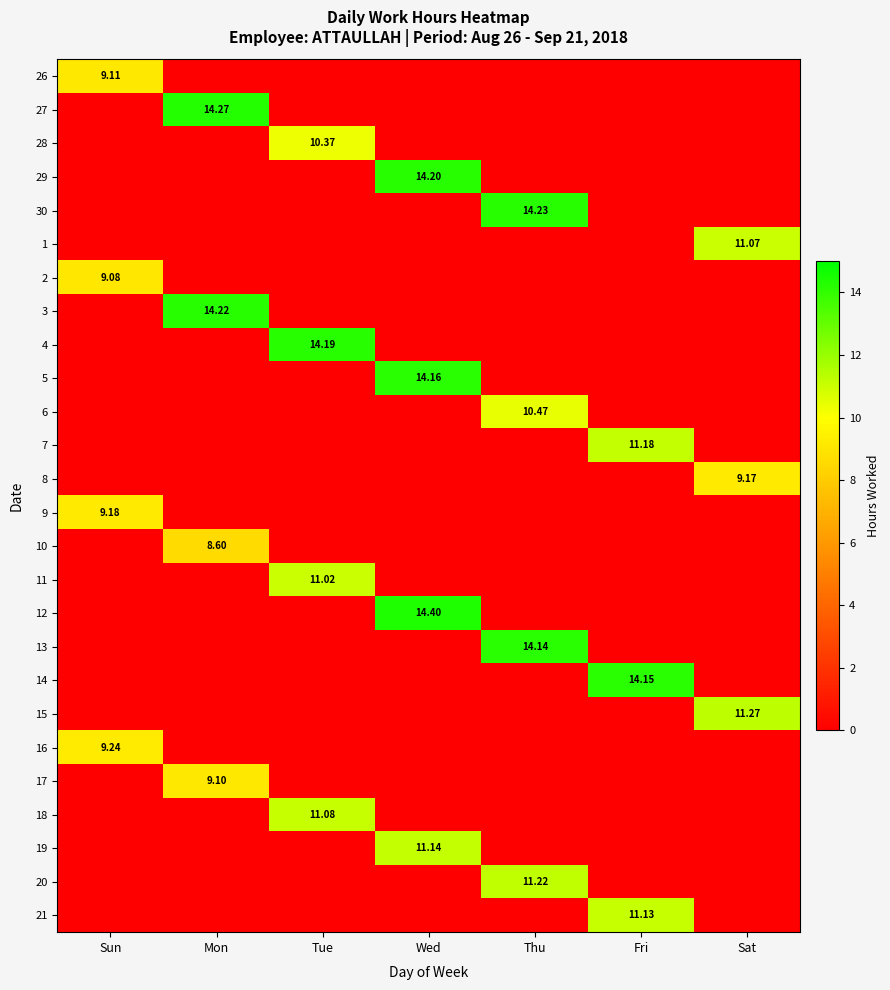

List the series in order of their peak value, lowest first.

10, 2, 17, 26, 8, 9, 16, 28, 6, 11, 1, 18, 21, 19, 7, 20, 15, 13, 14, 5, 4, 29, 3, 30, 27, 12